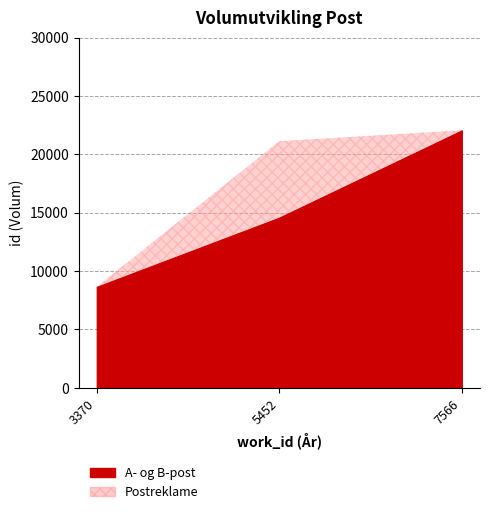

What is the minimum value for A- og B-post?

8646